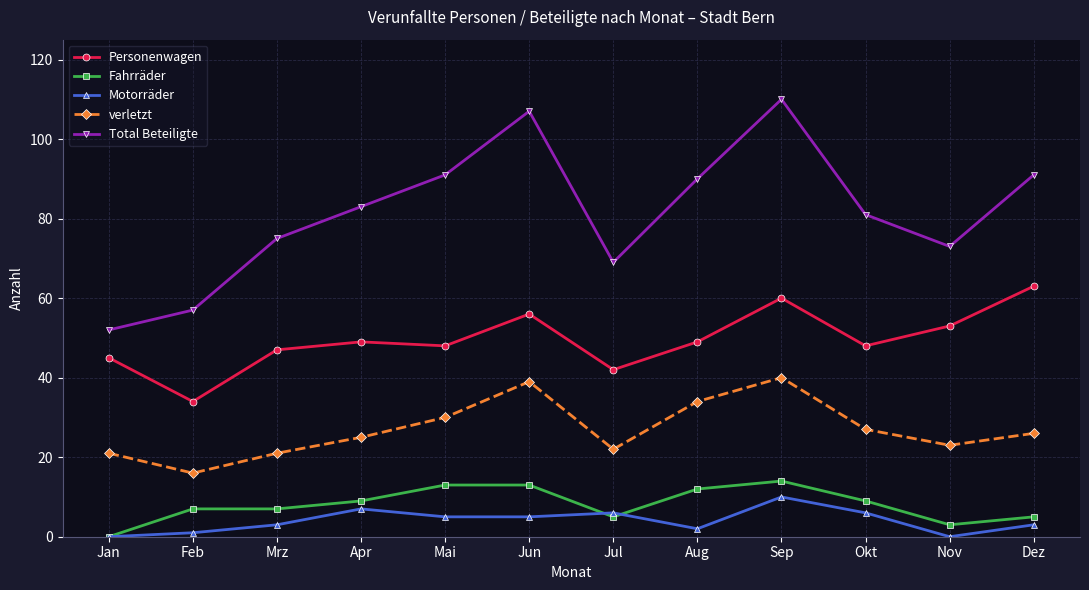

Which series has the largest total across all categories?

Total Beteiligte